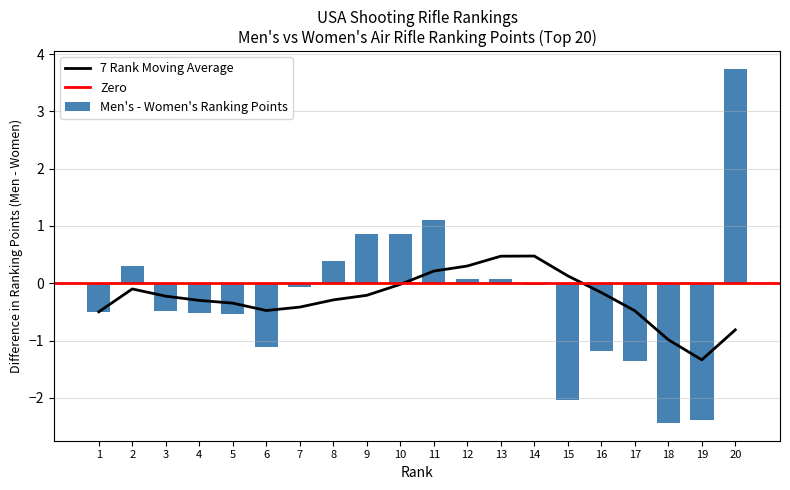

The 7 Rank Moving Average series shows -0.2 at 9. True or false?

True